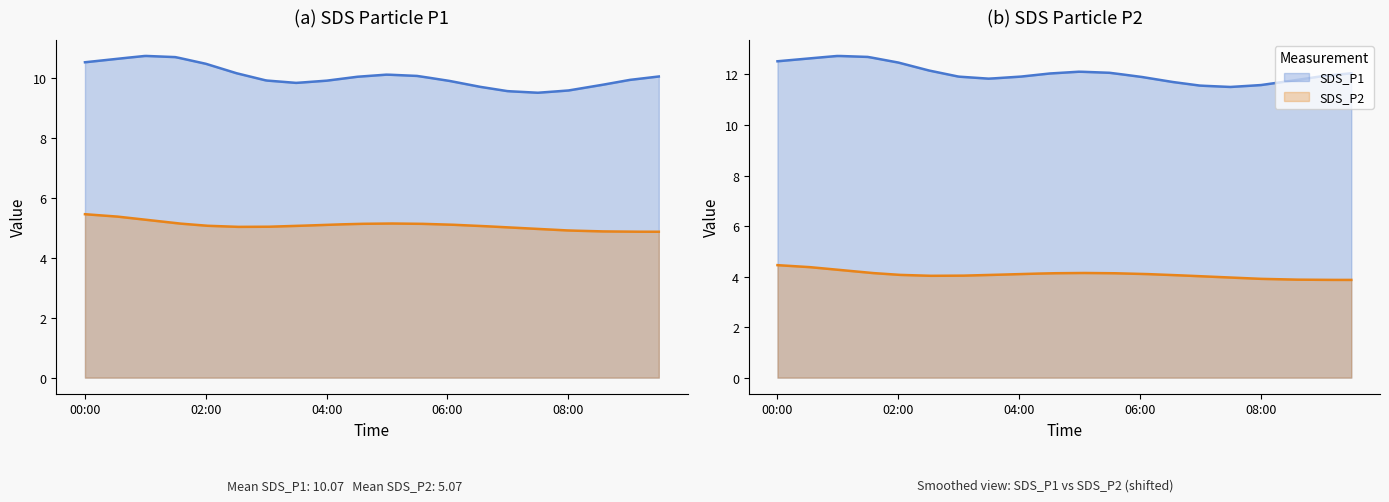

What is the sum of the SDS_P2 values at 03:00 and 00:30?

10.5